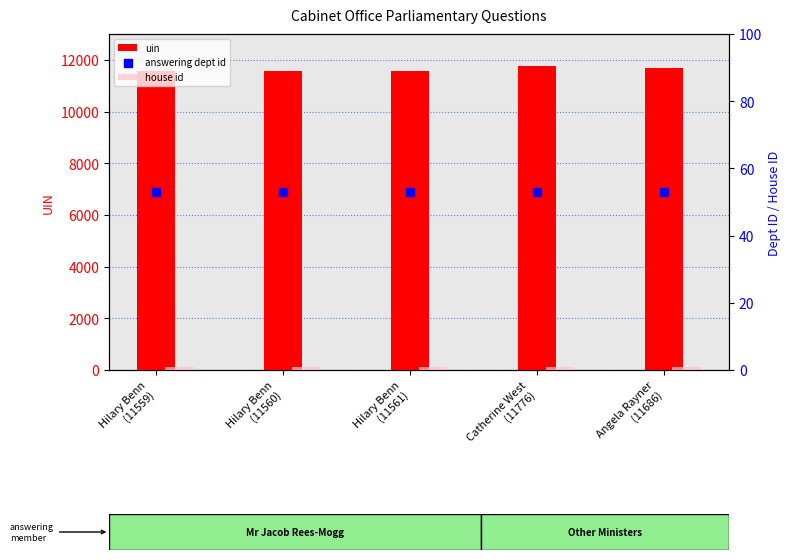

At how many categories does at least one series exceed 7140?

5